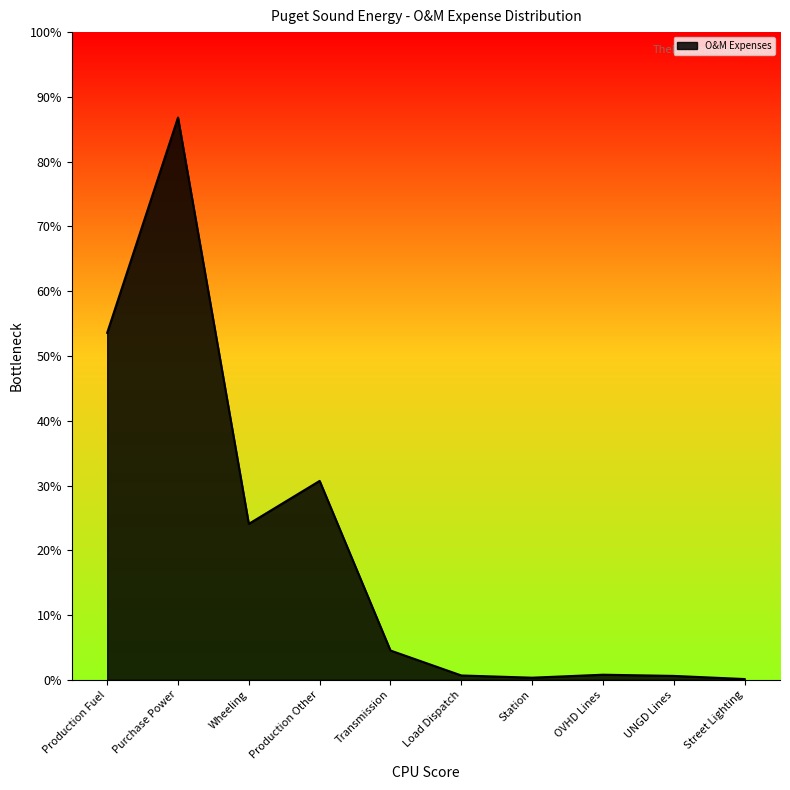

The value at Street Lighting is 963440.4. True or false?

False